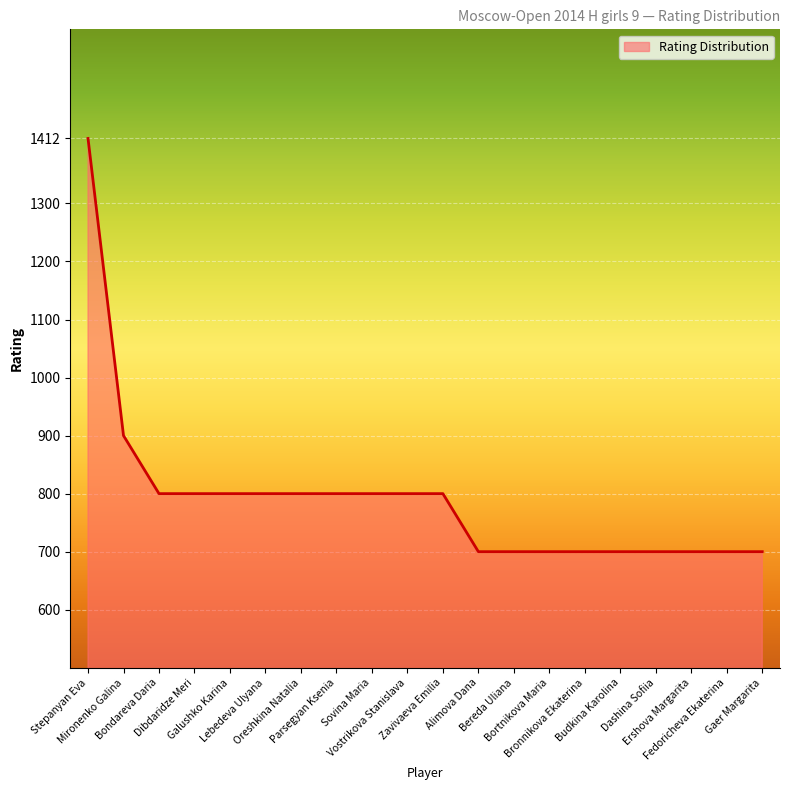

The chart shows a value of 700 at Budkina Karolina. True or false?

True